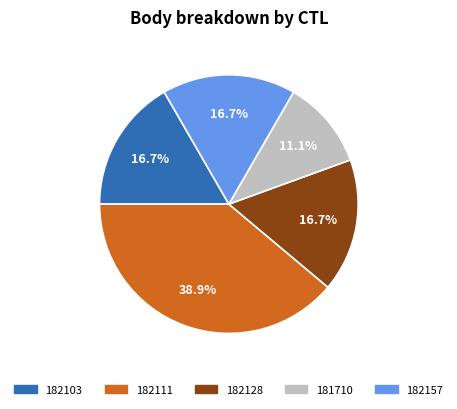

Is there any slice that represents more than half of the pie?

No